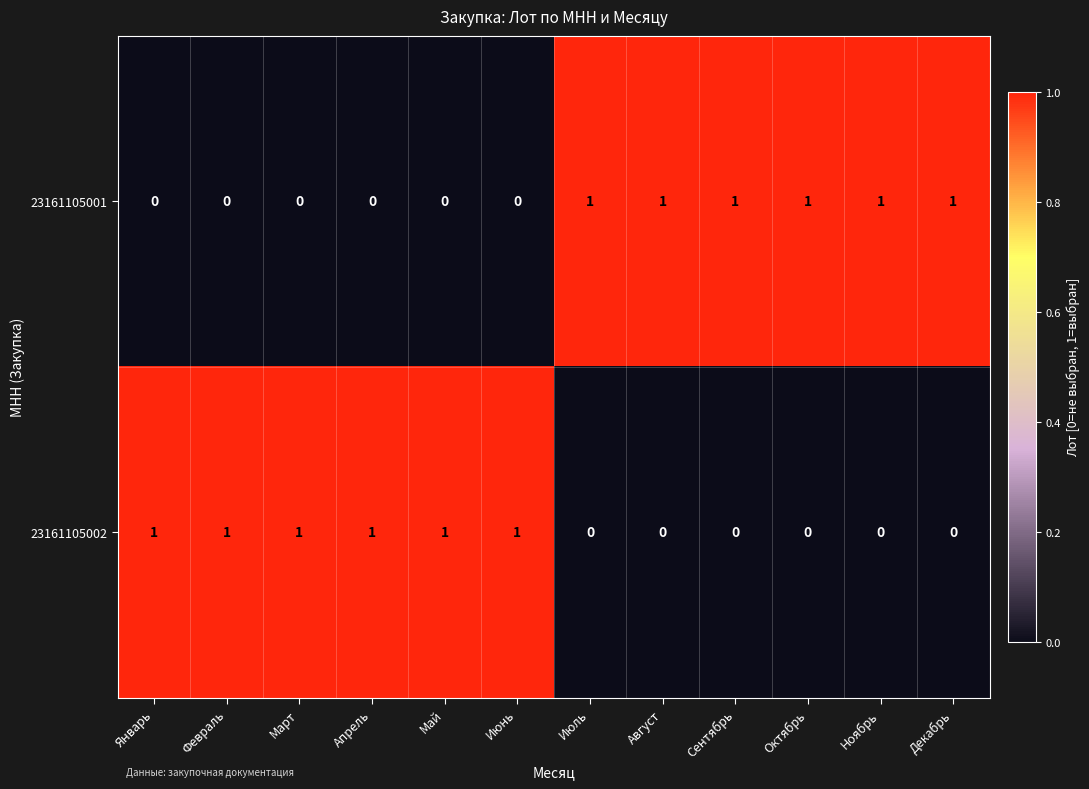

Reading left to right, transcribe all the data shown in this chart.

23161105001: 0	0	0	0	0	0	1	1	1	1	1	1
23161105002: 1	1	1	1	1	1	0	0	0	0	0	0